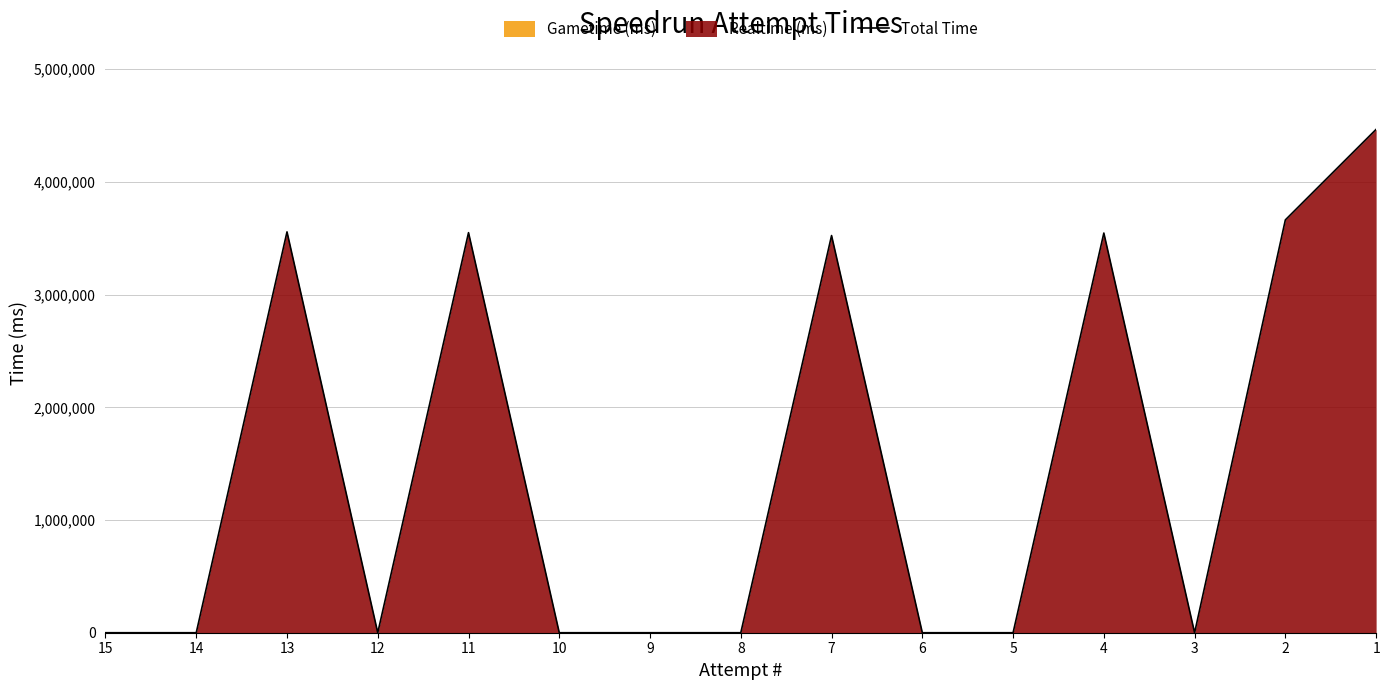

What is the sum of all values?

22307267